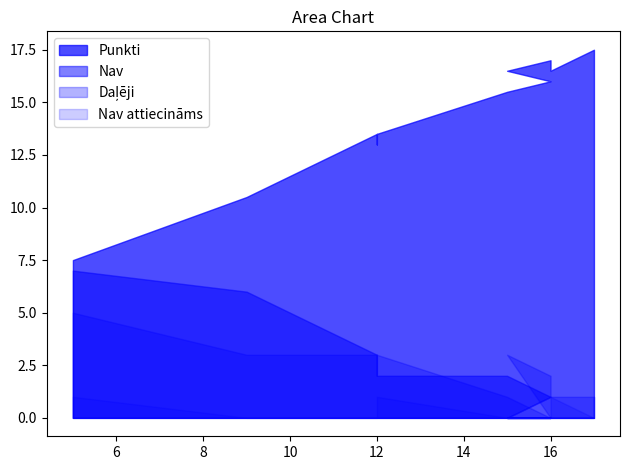

In Nav attiecināms, how many points are lower than both neighbors (excluding endpoints)?

1